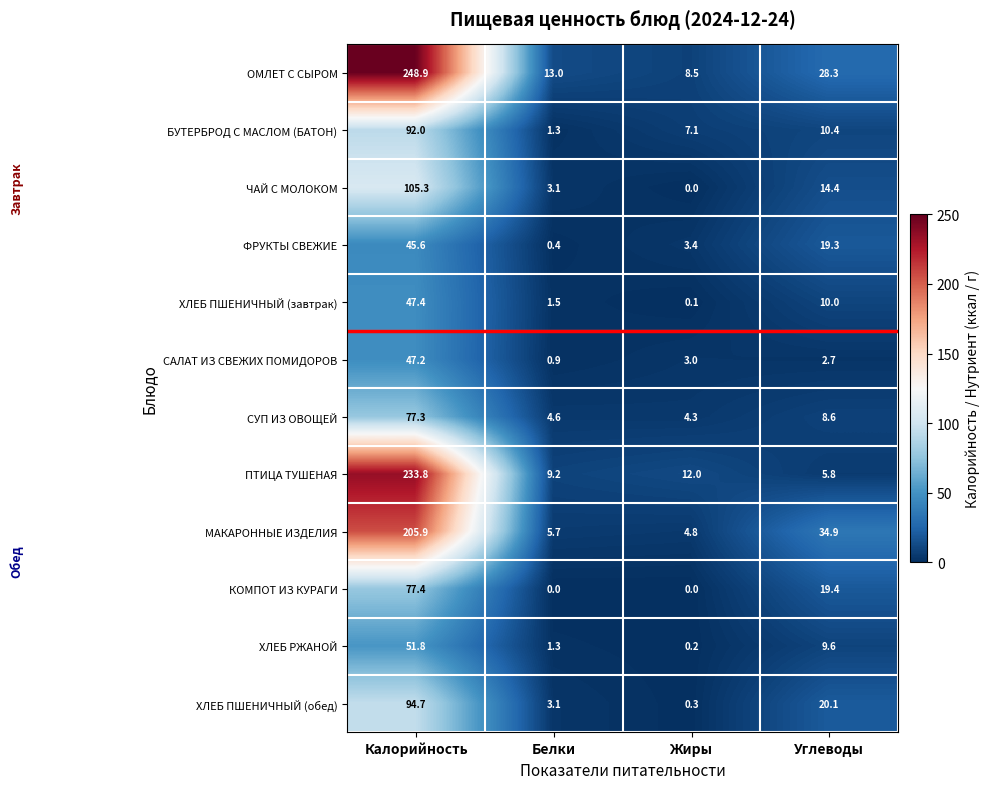

Rank the categories by САЛАТ ИЗ СВЕЖИХ ПОМИДОРОВ value from lowest to highest.

Белки, Углеводы, Жиры, Калорийность